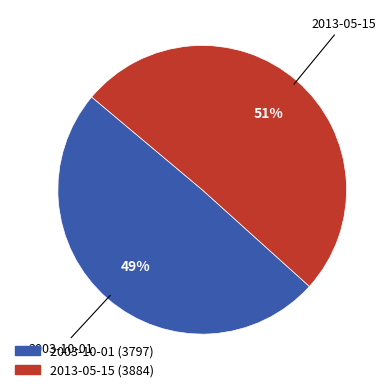

Is it true that 2013-05-15 is 51% of the pie?

True